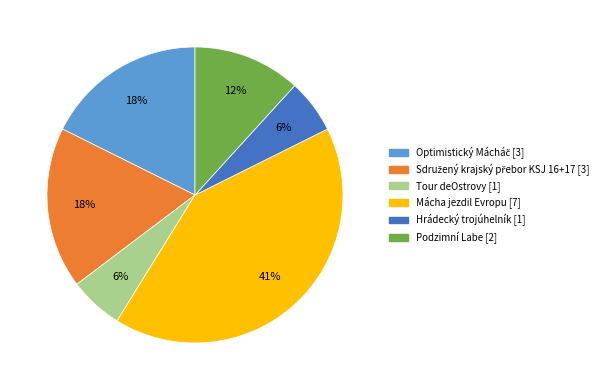

To the nearest percent, what is the difference between the largest and smallest slice percentages?

35%